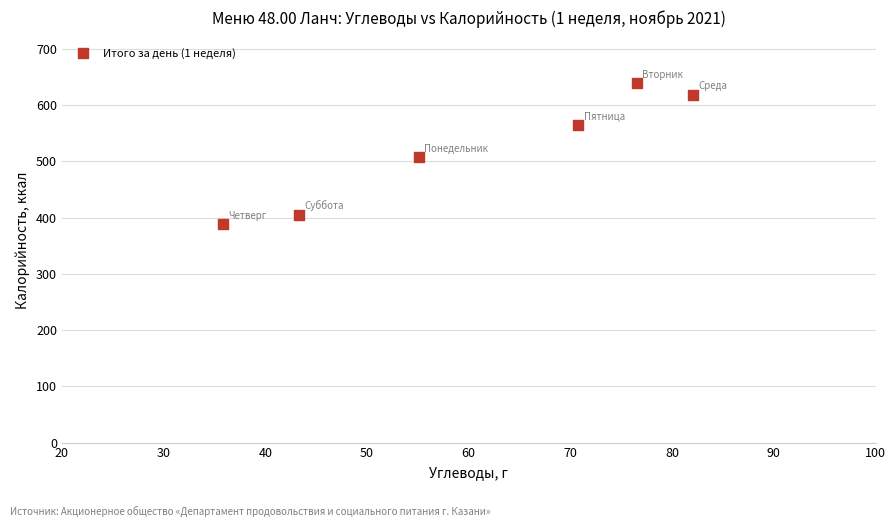

What is the range of Y values (max minus min)?

251